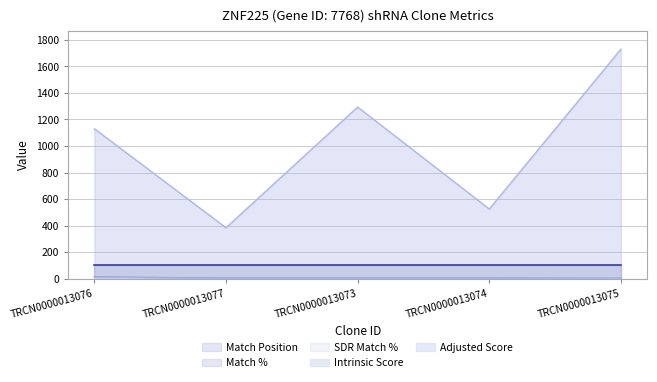

The value of Match Position at TRCN0000013076 is 1130.0. True or false?

True